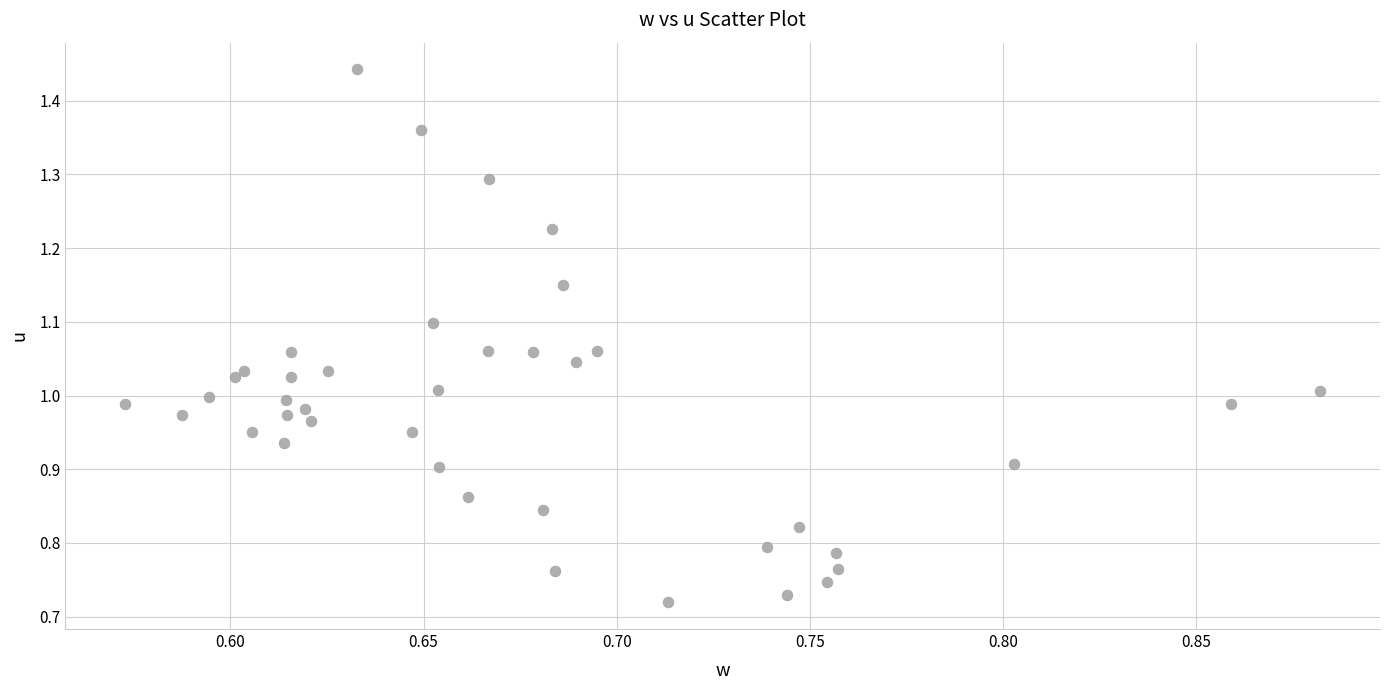

What is the range of X values (max minus min)?

0.3